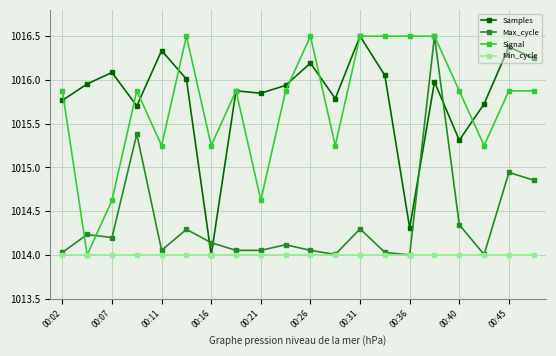

True or false: Max_cycle has more than 0 points higher than both neighbors.

True